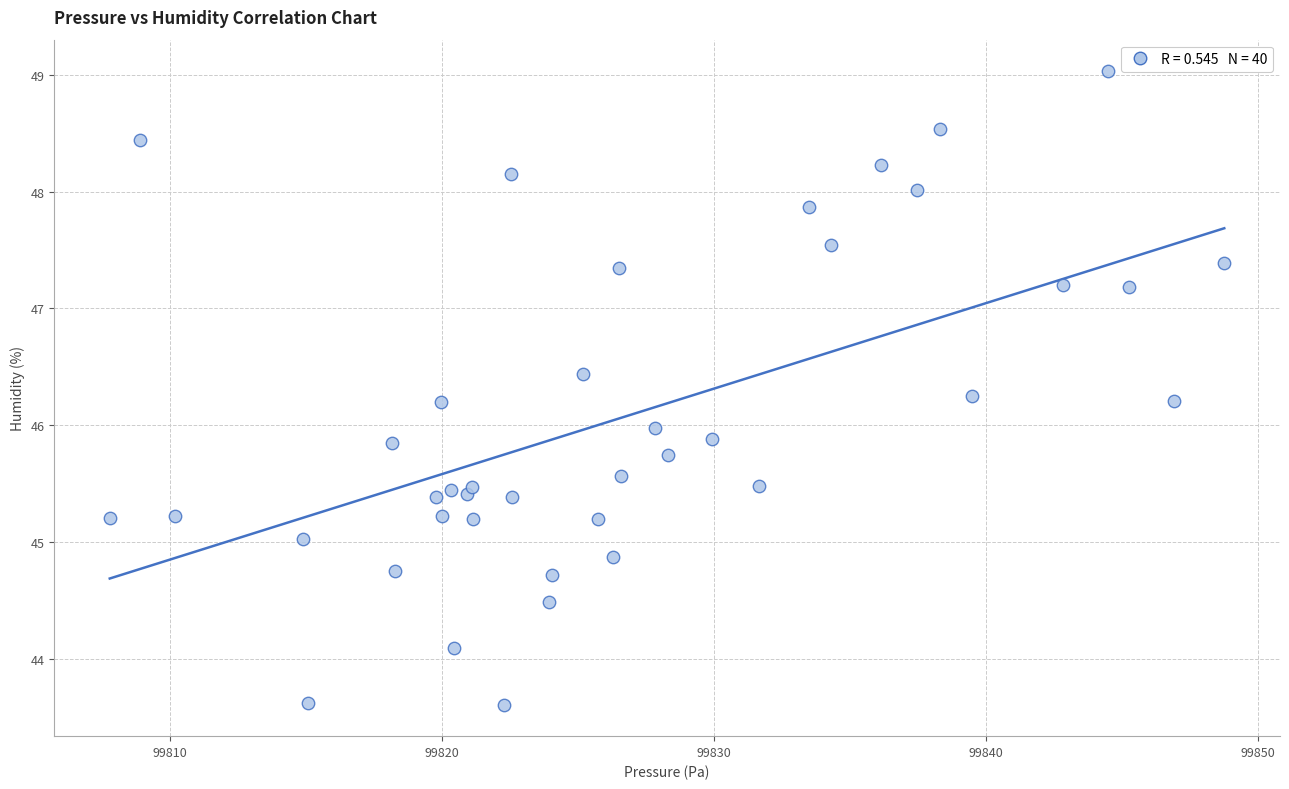

What is the range of Y values (max minus min)?

5.4